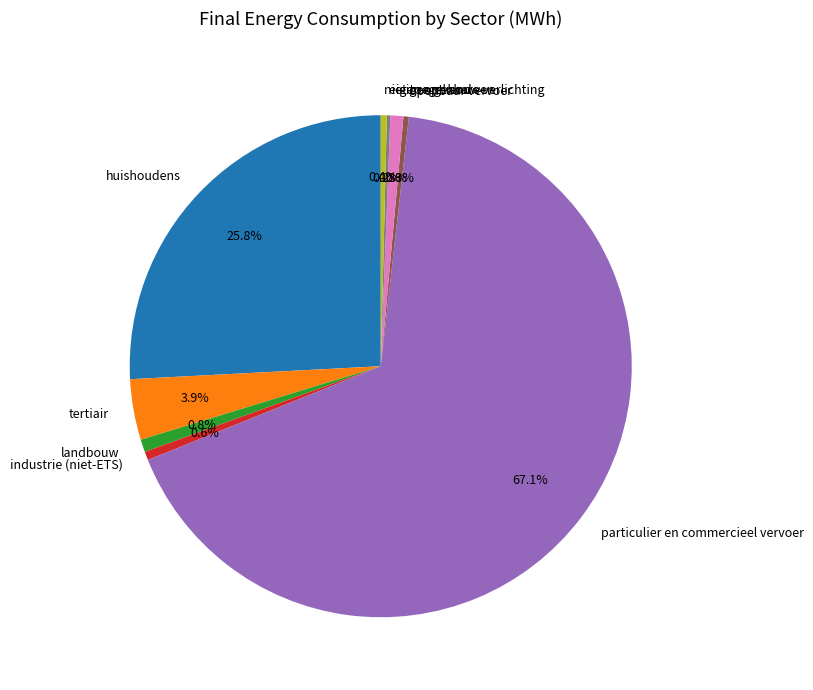

To the nearest percent, what percentage of the pie is tertiair?

4%